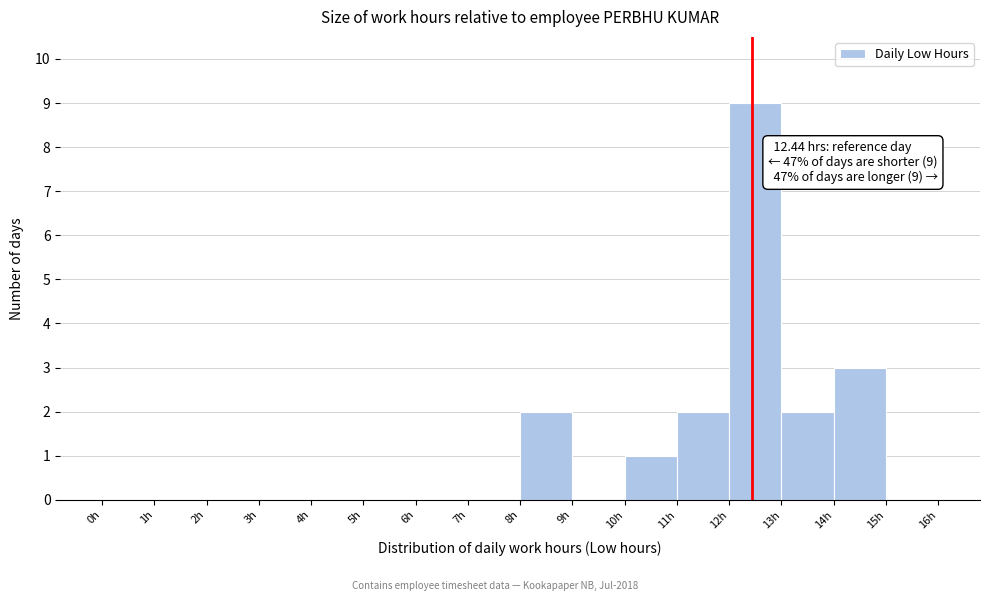

Over which range of the x-axis is the bar tallest?

12 to 13